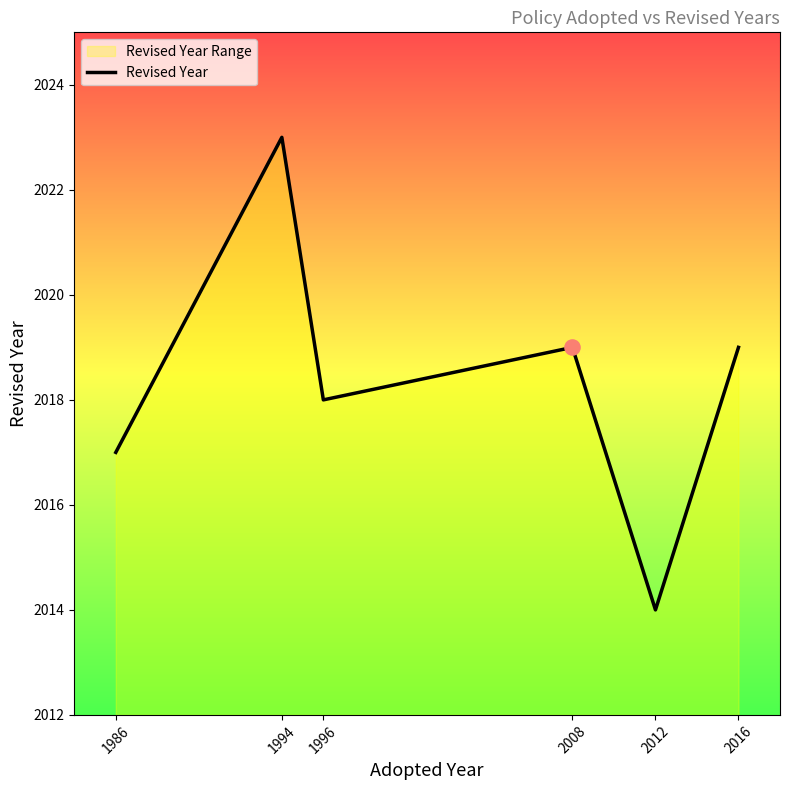

Between 2008 and 1994, which is larger?

1994